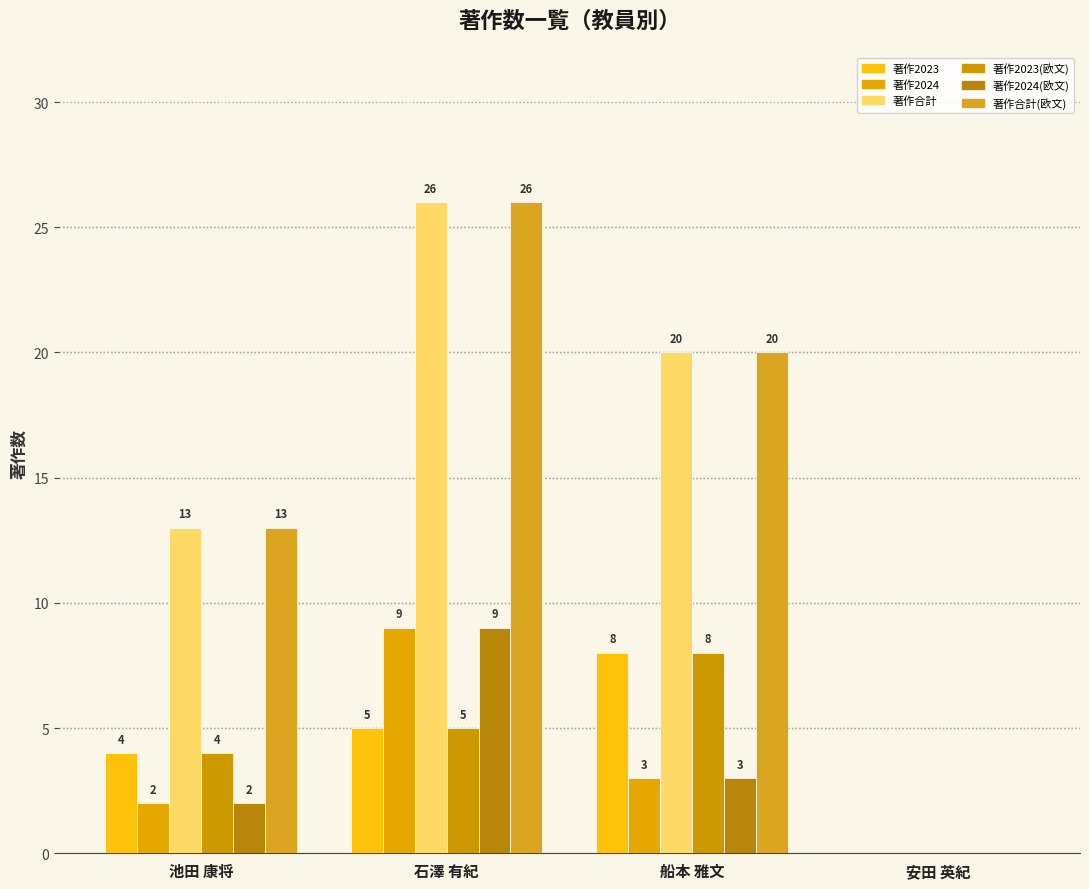

How many series are shown in this chart?

6